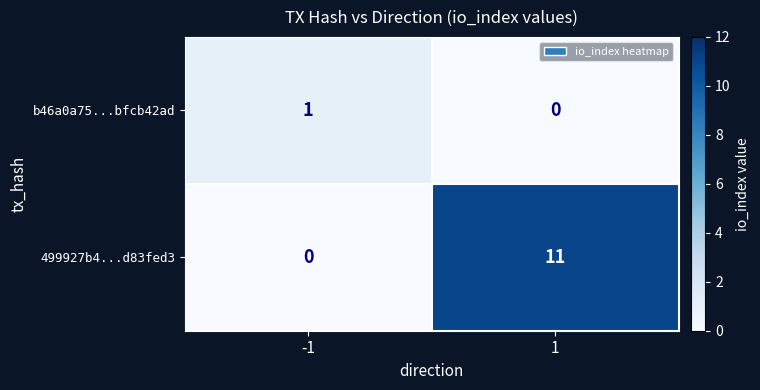

Rank the series at -1 from lowest to highest value.

499927b4...d83fed3, b46a0a75...bfcb42ad